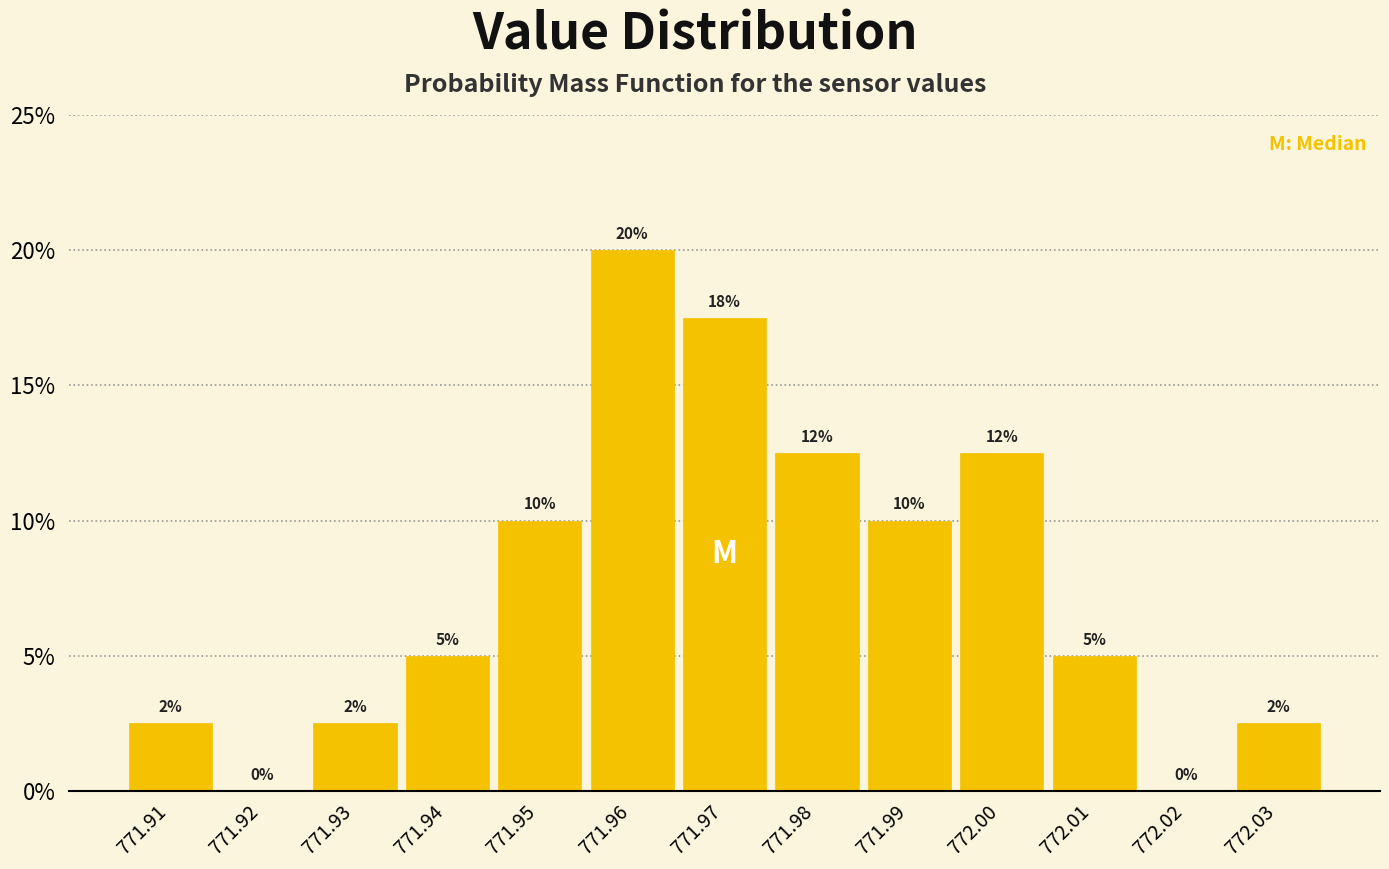

Which range on the x-axis has the tallest bar?

771.955 to 771.965